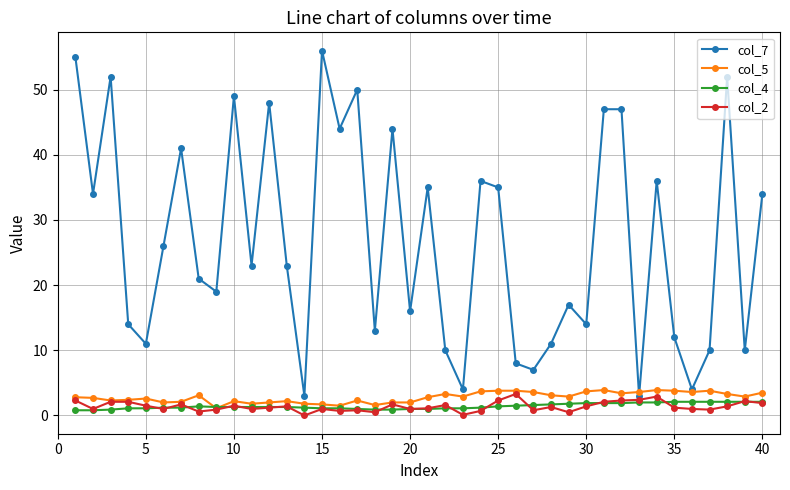

Which series has the largest total across all categories?

col_7